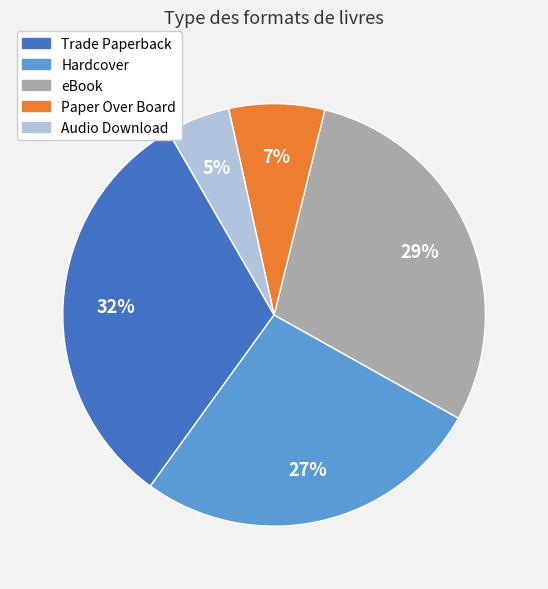

Is there any slice that represents more than half of the pie?

No